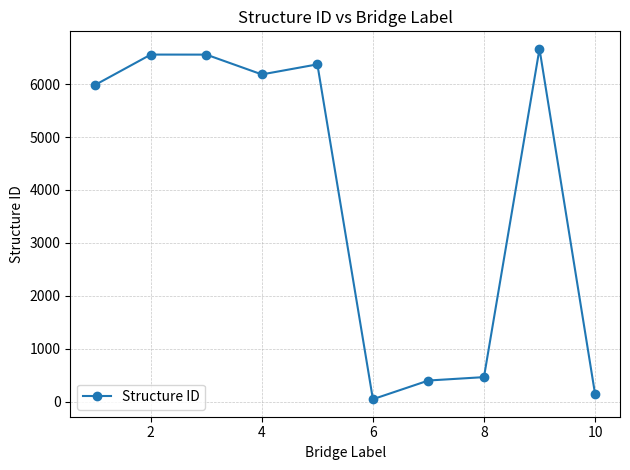

What is the greatest value displayed?

6665